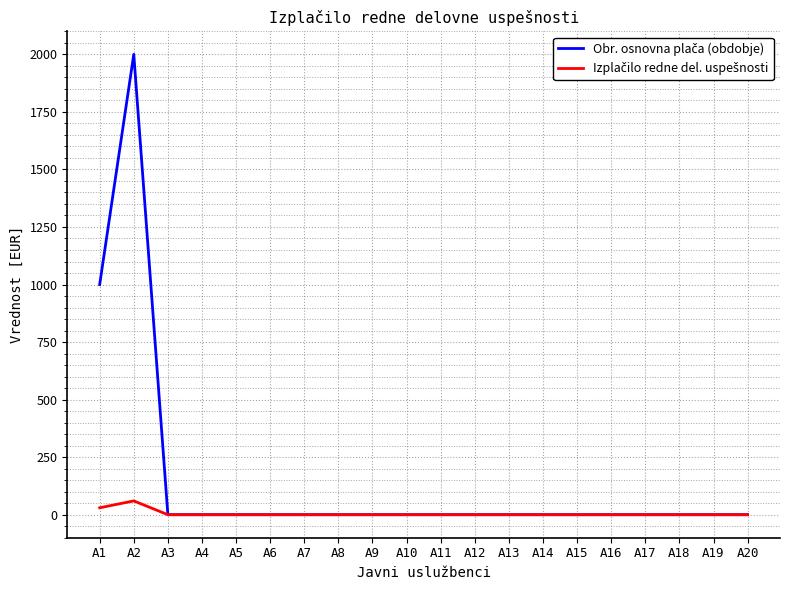

What is the greatest value displayed?

2000